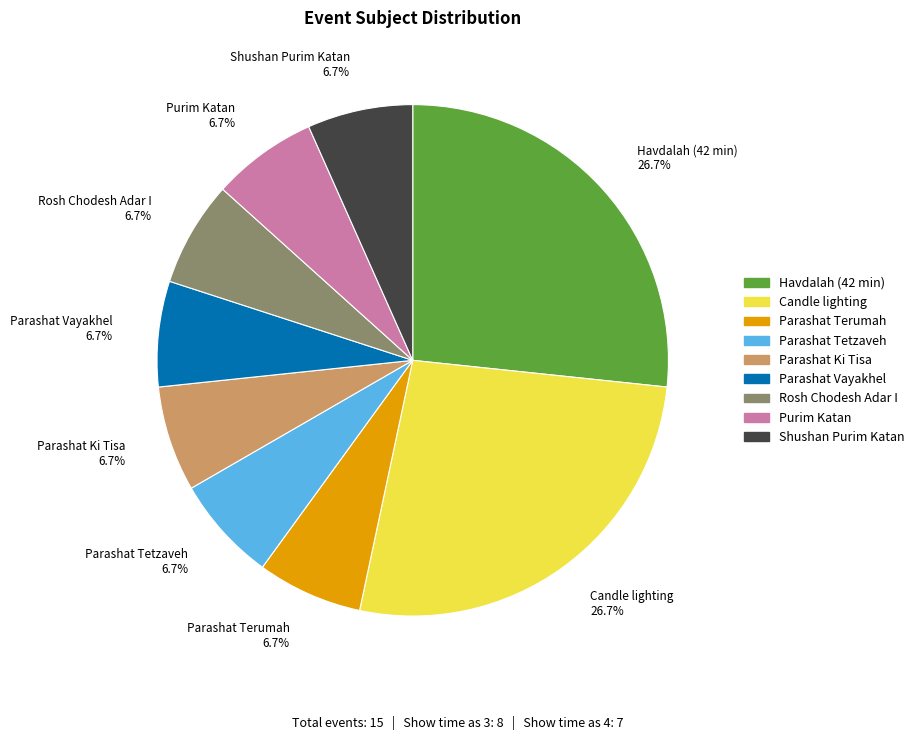

Is there a majority slice in this chart?

No